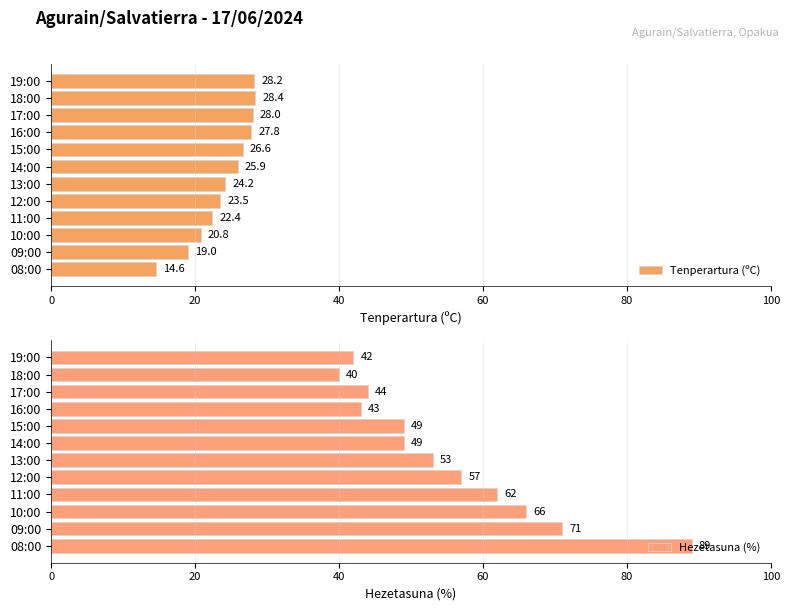

At which label does Tenperartura (ºC) reach its minimum?

08:00